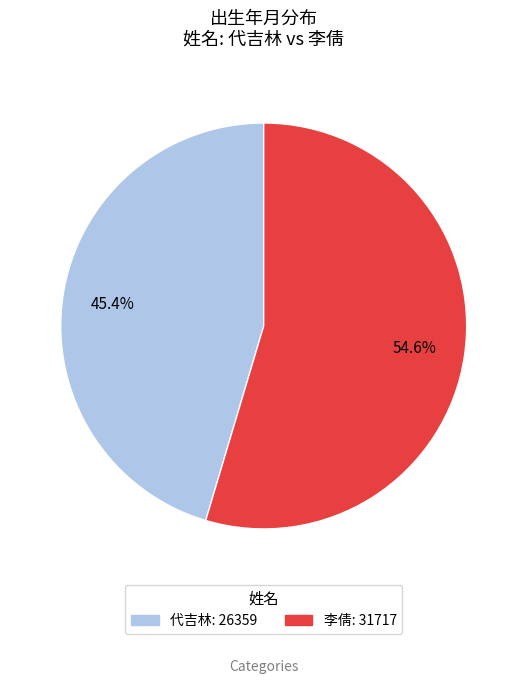

Between 代吉林 and 李倩, which is larger?

李倩